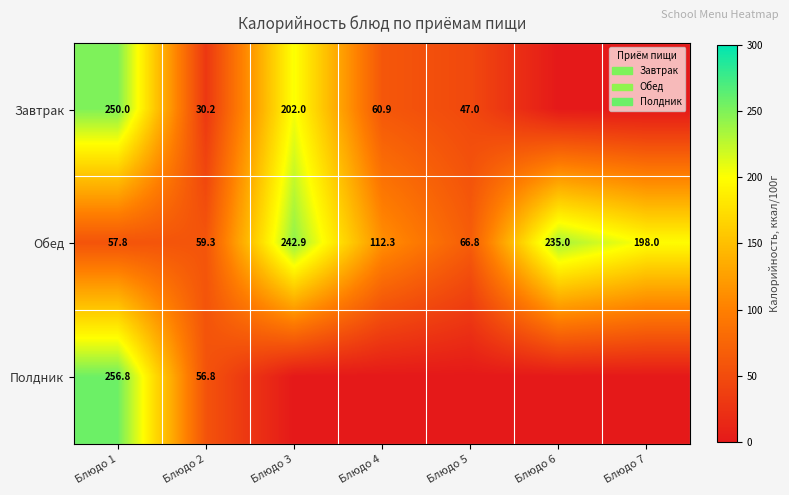

Between Блюдо 2 and Блюдо 4, which is larger?

Блюдо 4